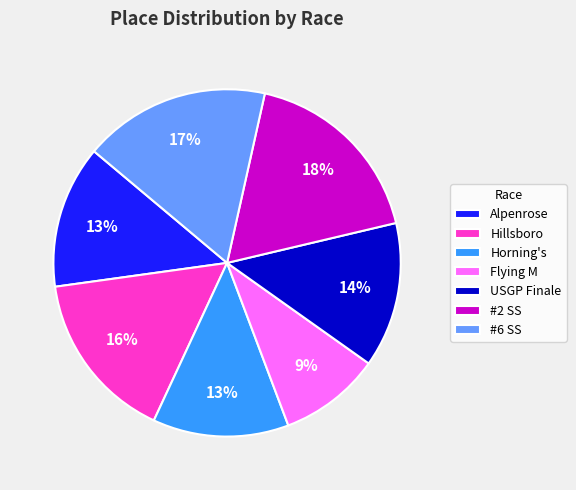

How many segments does this pie chart have?

7